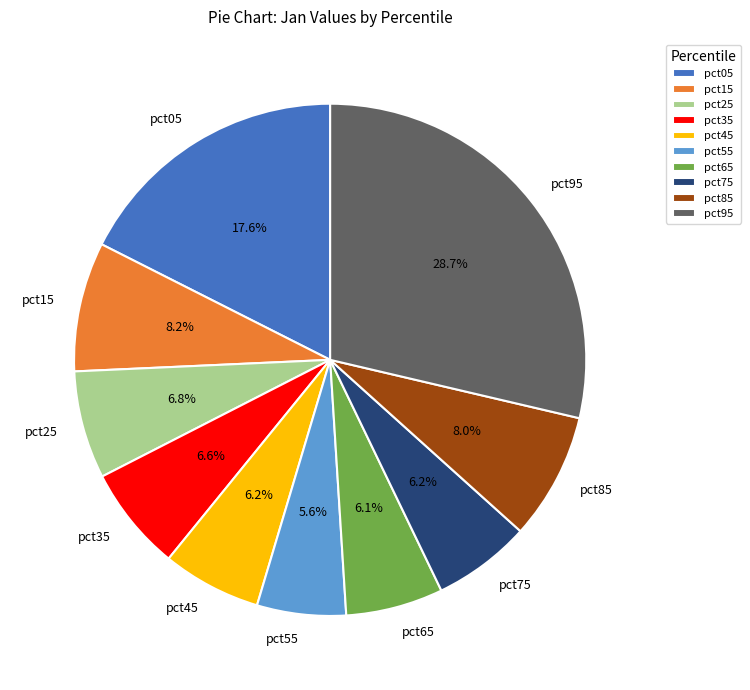

Does any single category account for the majority?

No